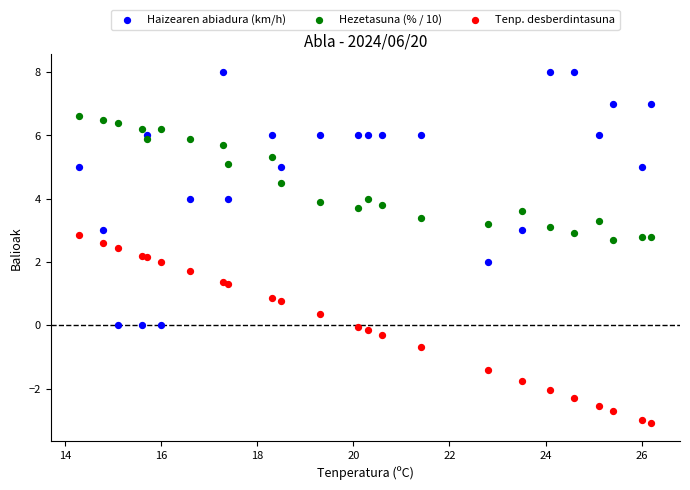

Which series contains the lowest Y value?

Tenp. desberdintasuna